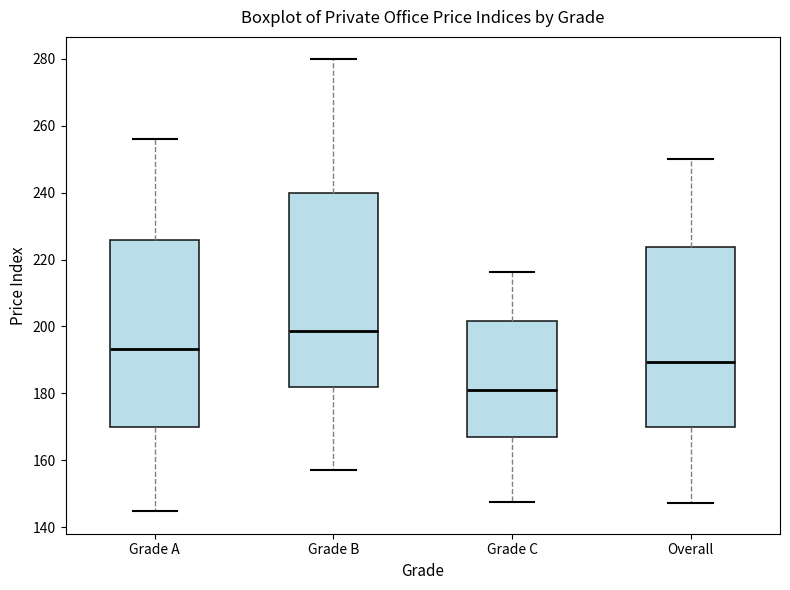

Where does the lower whisker of the box for Grade A end on the y-axis? The values are not printed on the chart, so give them approximately, as read against the axis.

144